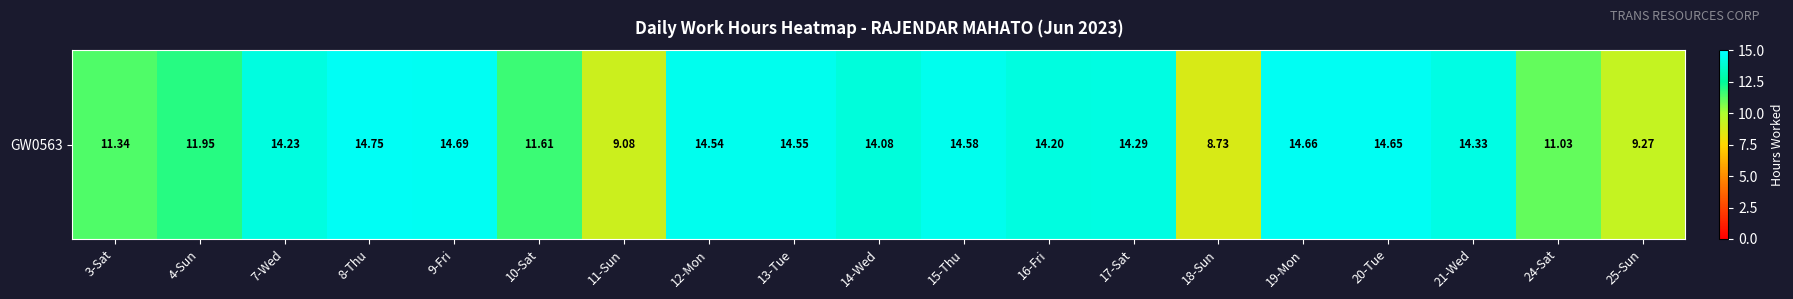

What is the ratio of the value at 17-Sat to the value at 24-Sat?

1.3